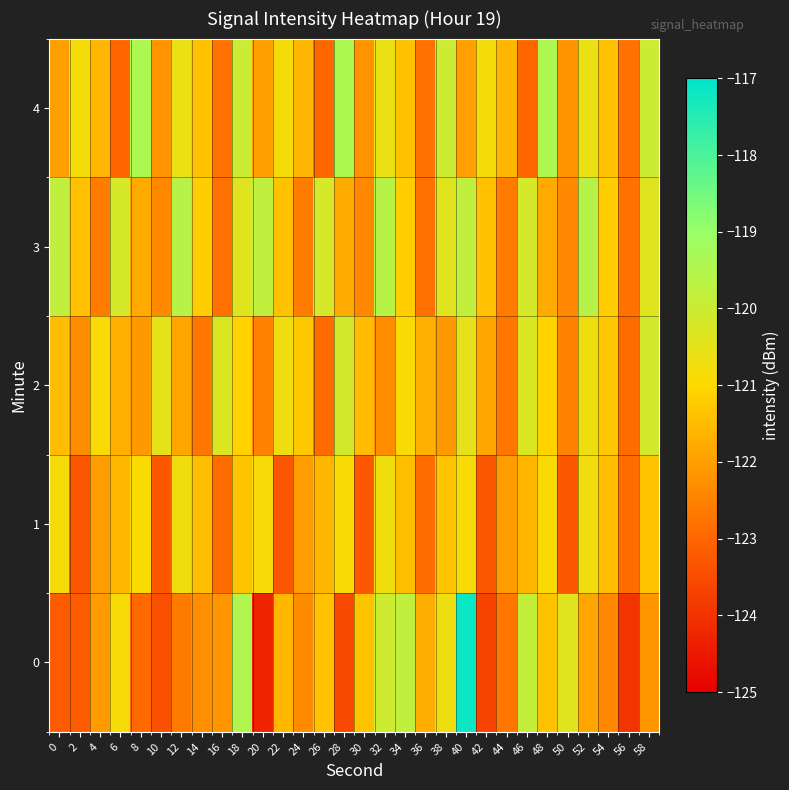

Which label corresponds to the smallest value in the chart?

20